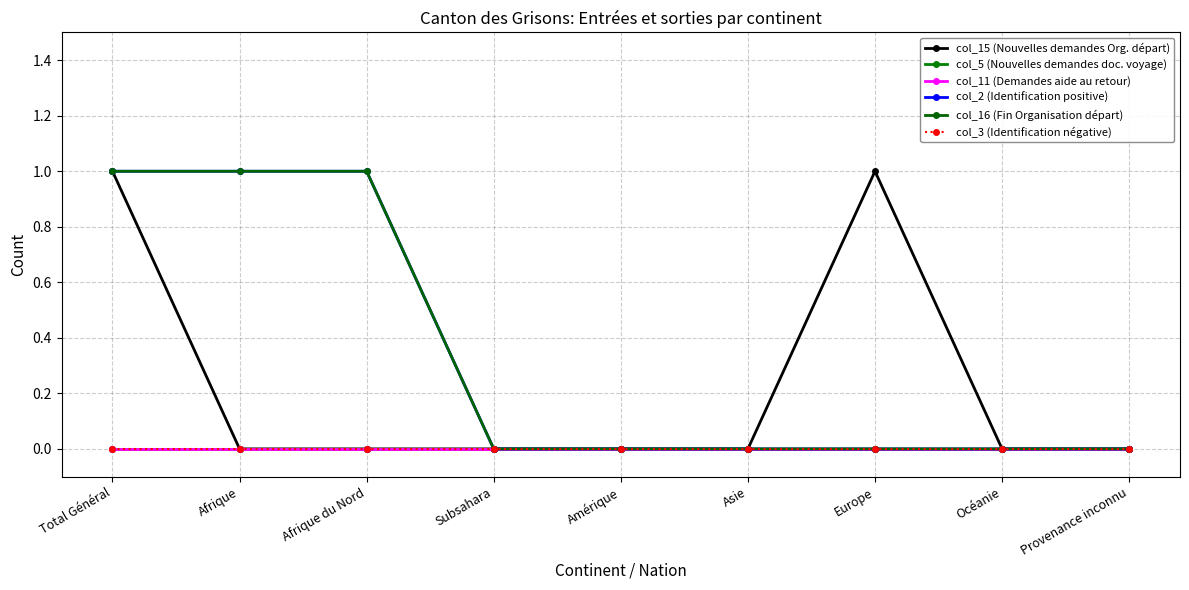

Is this an area chart (filled region under the line)?

No